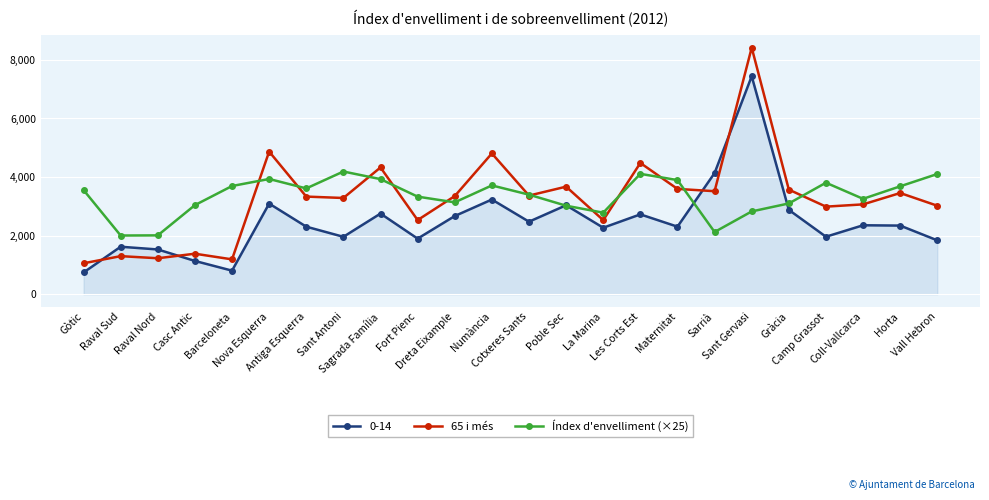

The value of 65 i més at Gràcia is 1387.0. True or false?

False